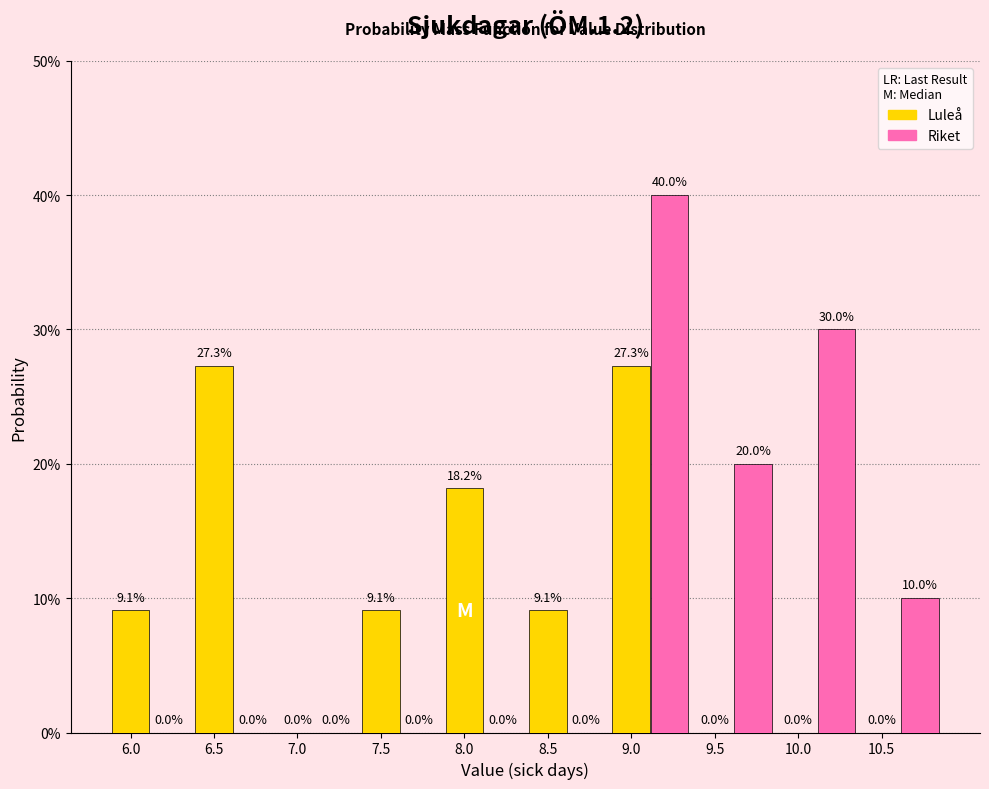

What are all the series names shown in the legend?

Luleå, Riket